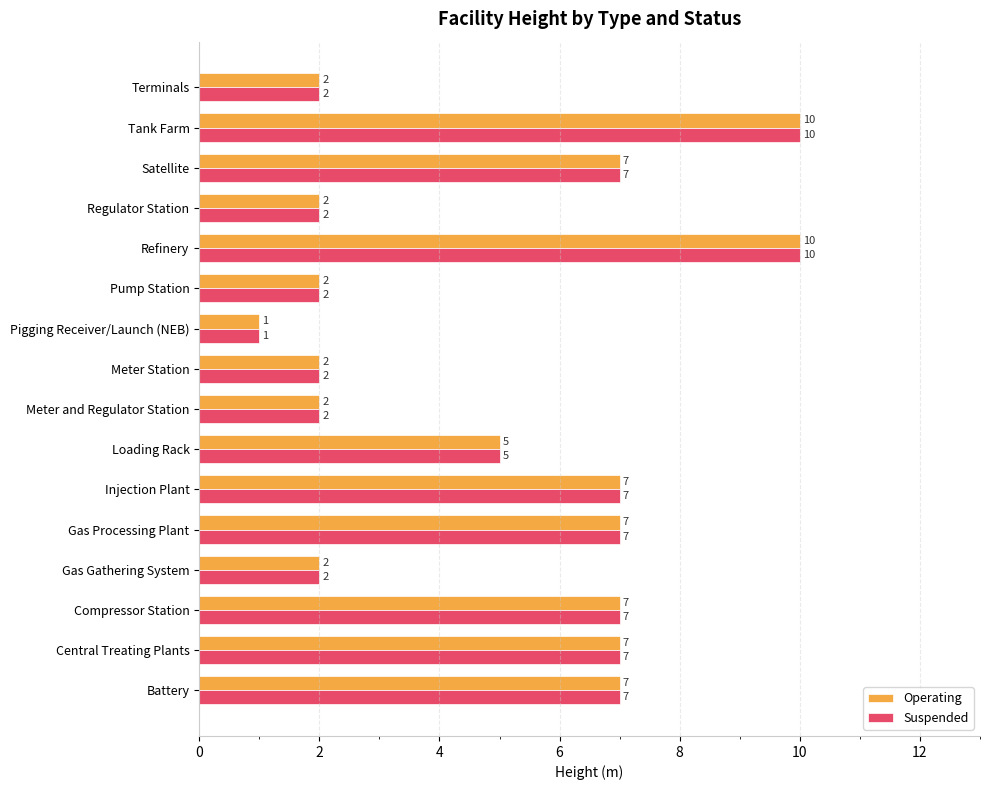

At which label does Suspended reach its minimum?

Pigging Receiver/Launch (NEB)